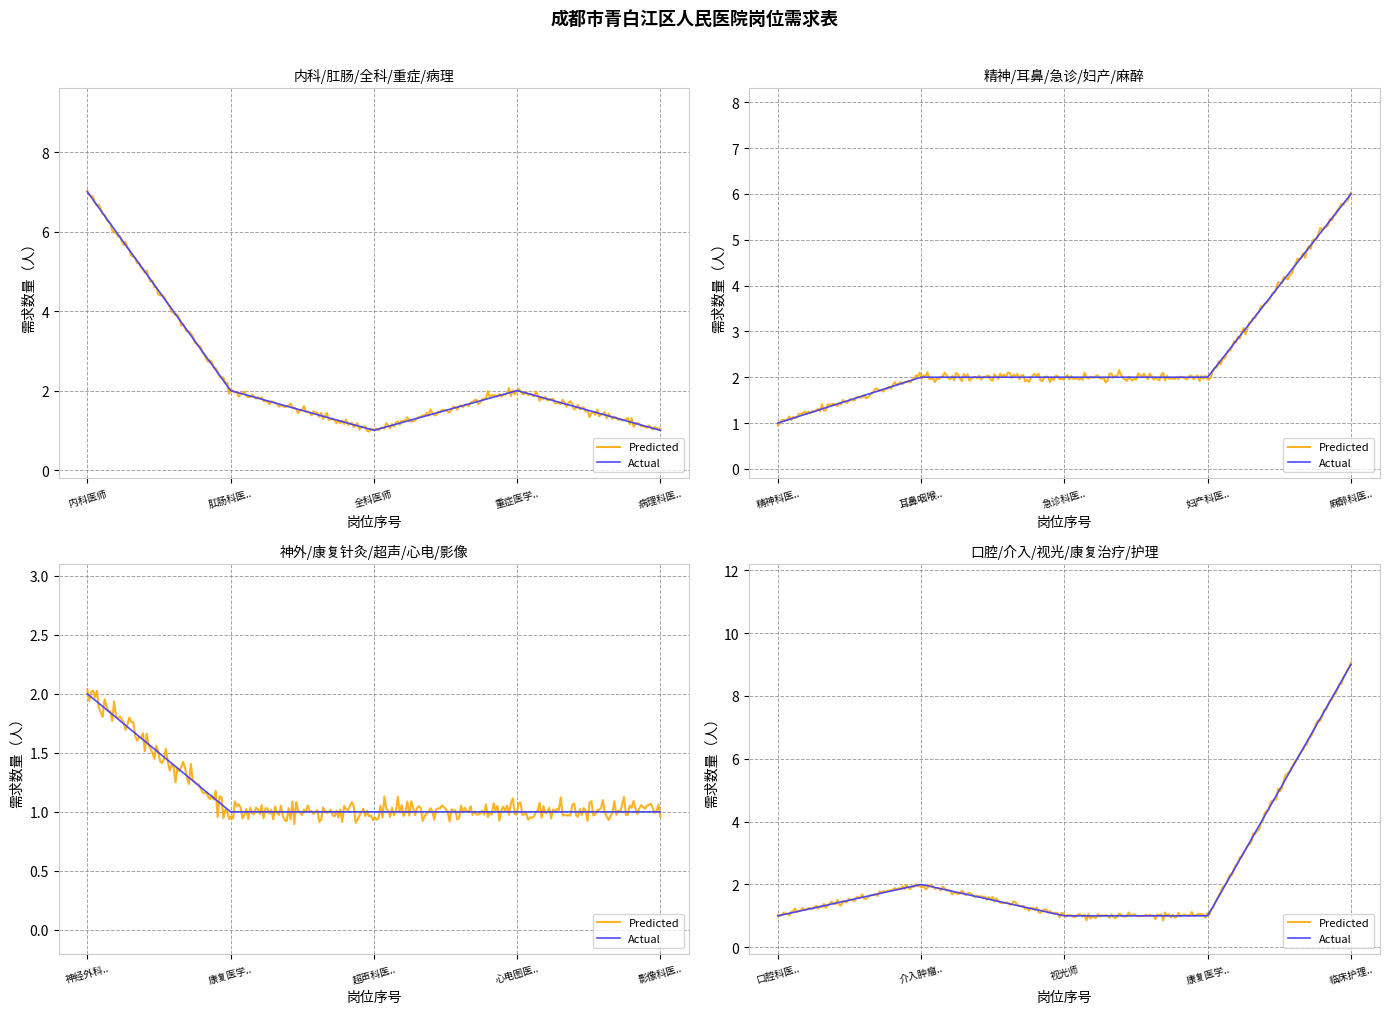

How many points are lower than both their immediate neighbors (excluding endpoints)?

1